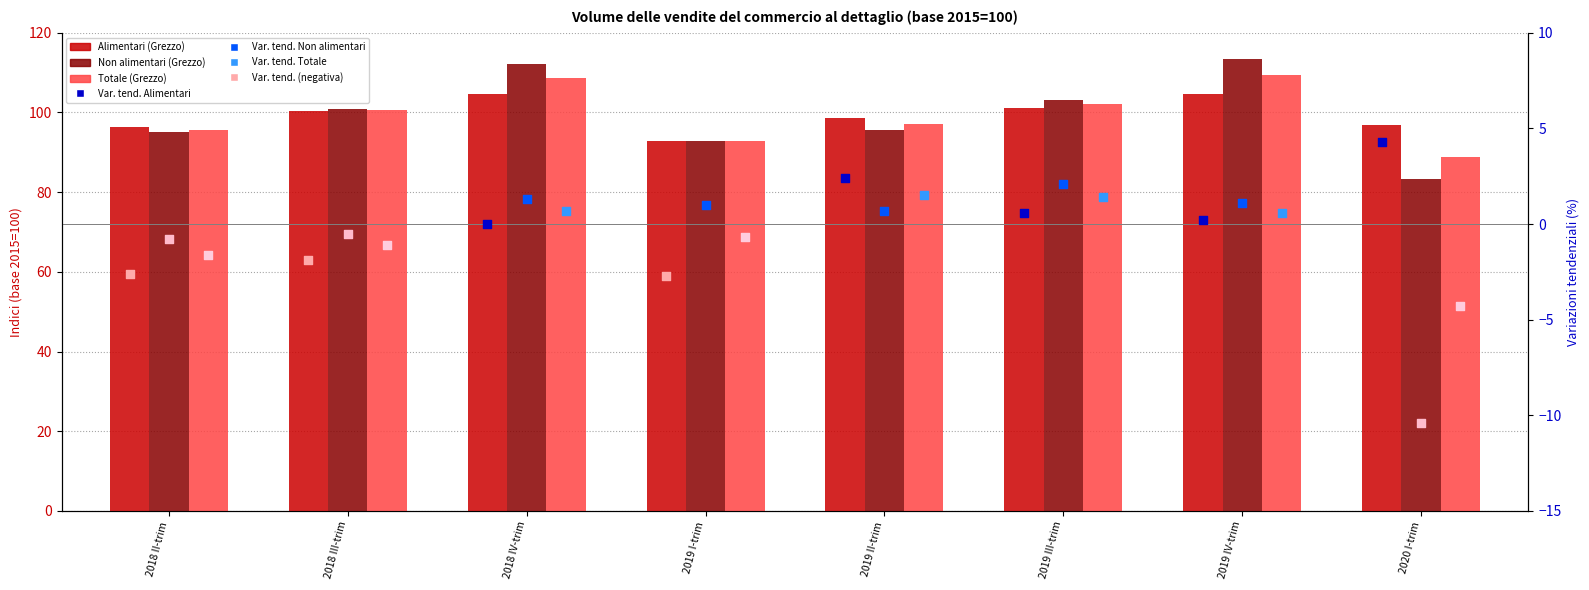

Which series has the largest total across all categories?

Non alimentari (Grezzo)